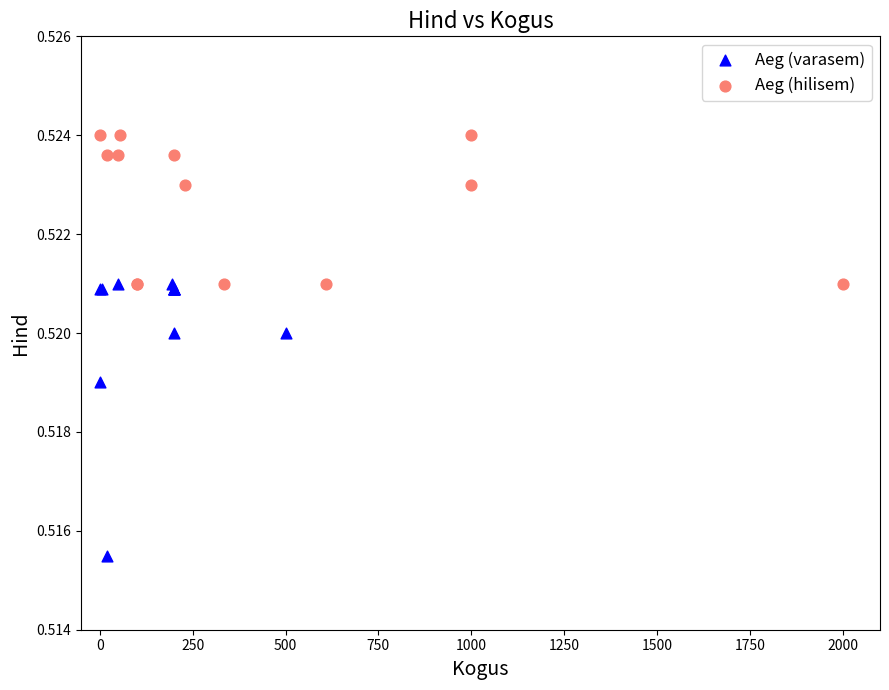

Which series reaches the maximum Y coordinate?

Aeg (hilisem)